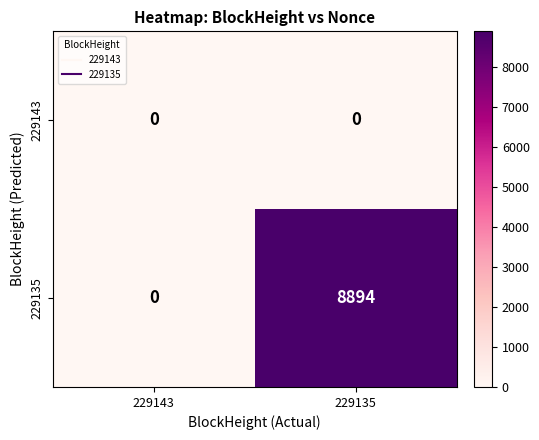

What is the difference between the 229135 values at 229143 and 229135?

8894